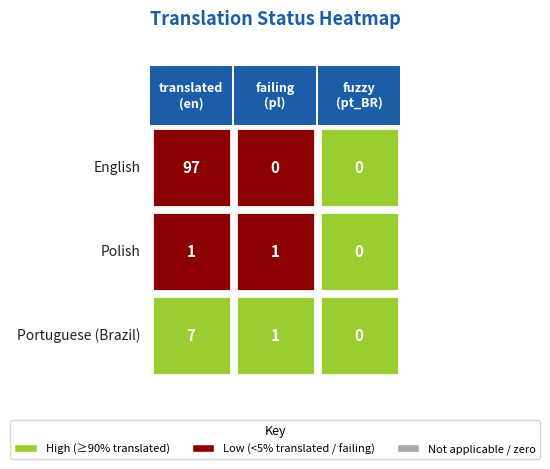

Reading left to right, what are all the values shown in this chart?

English: 97	0	0
Polish: 1	1	0
Portuguese (Brazil): 7	1	0